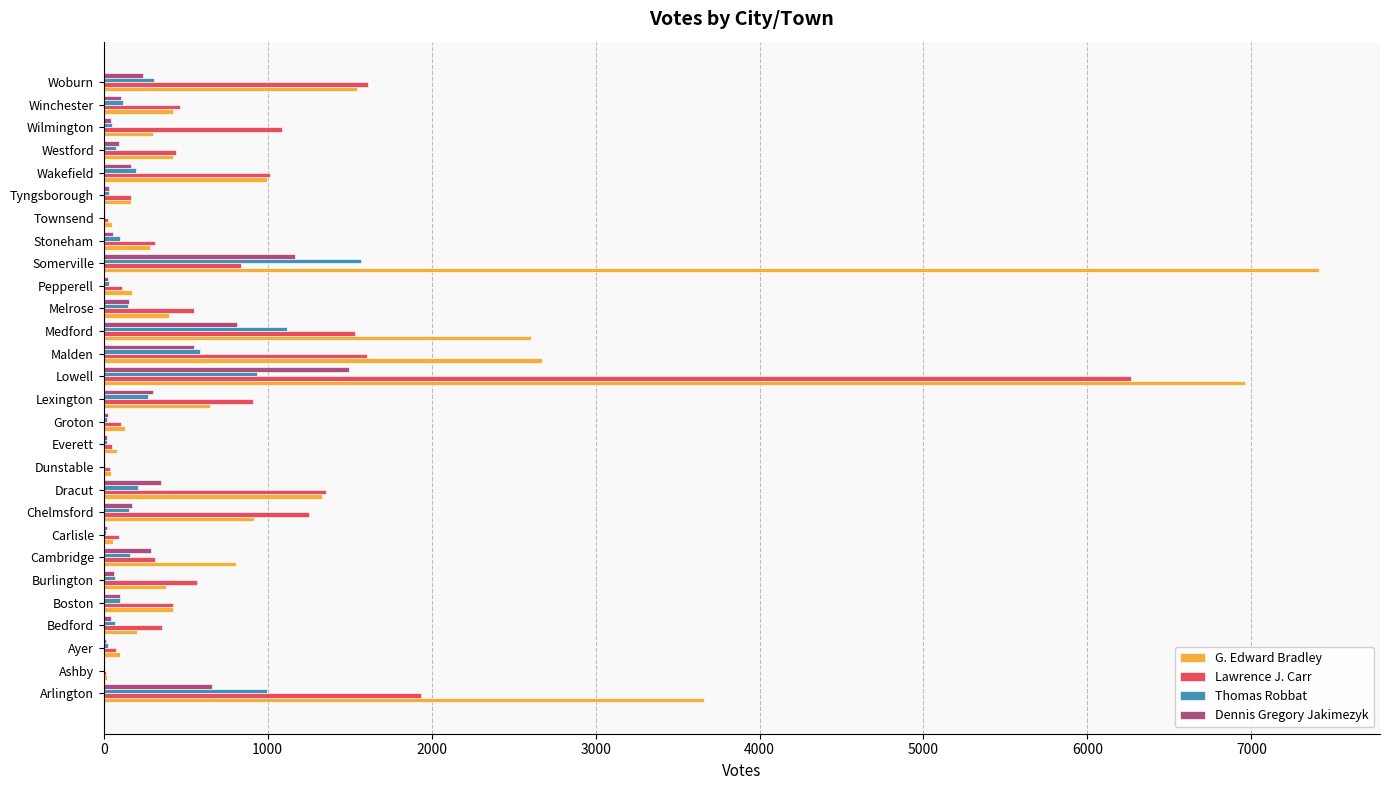

At which category is the sum across all series the highest?

Lowell